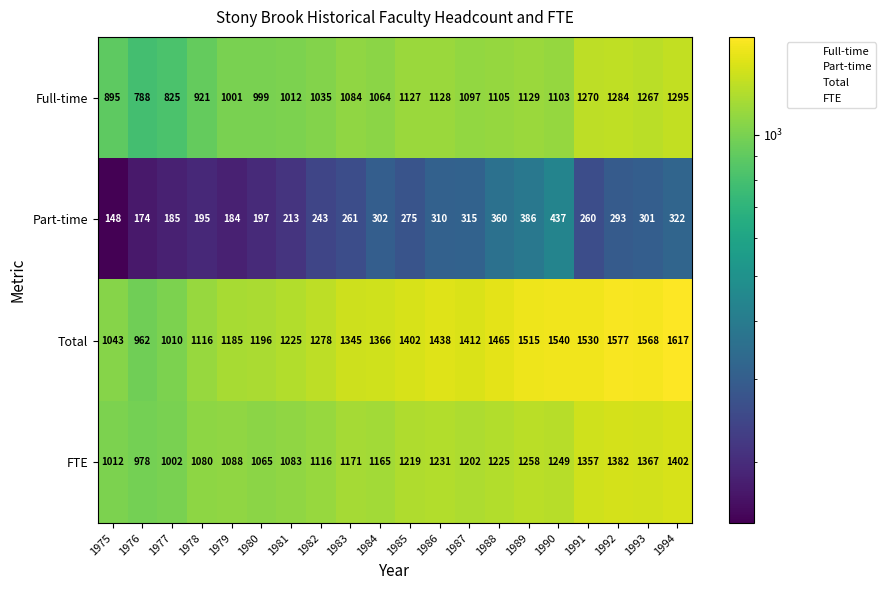

What is the sum of the Full-time values at 1985 and 1980?

2126